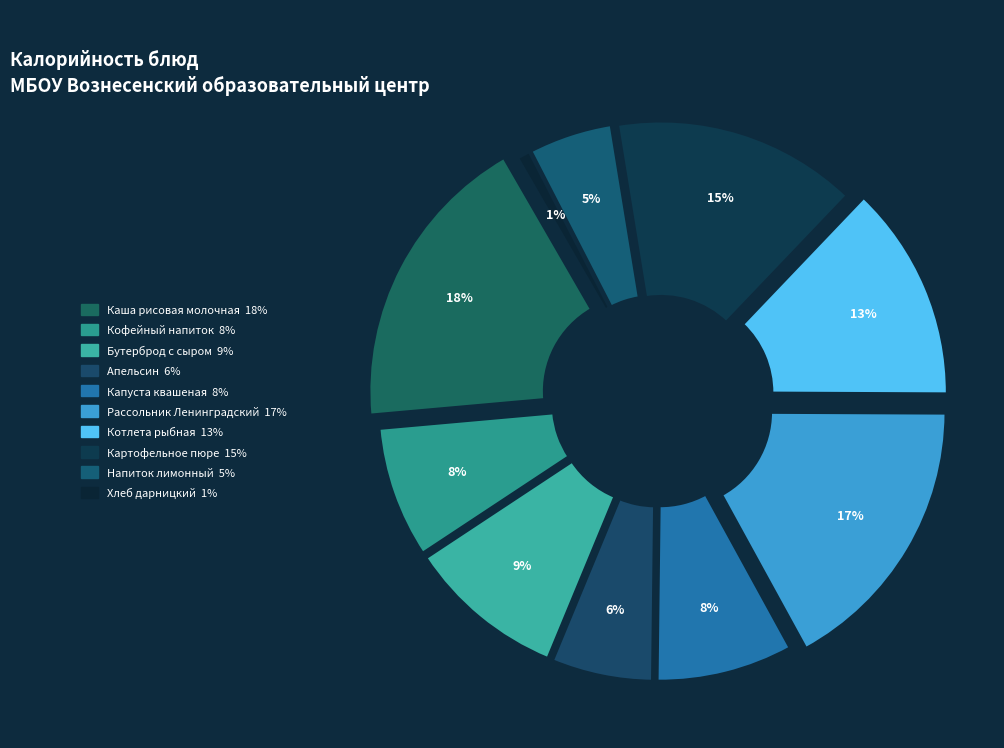

Is Каша рисовая молочная the majority of the pie?

No